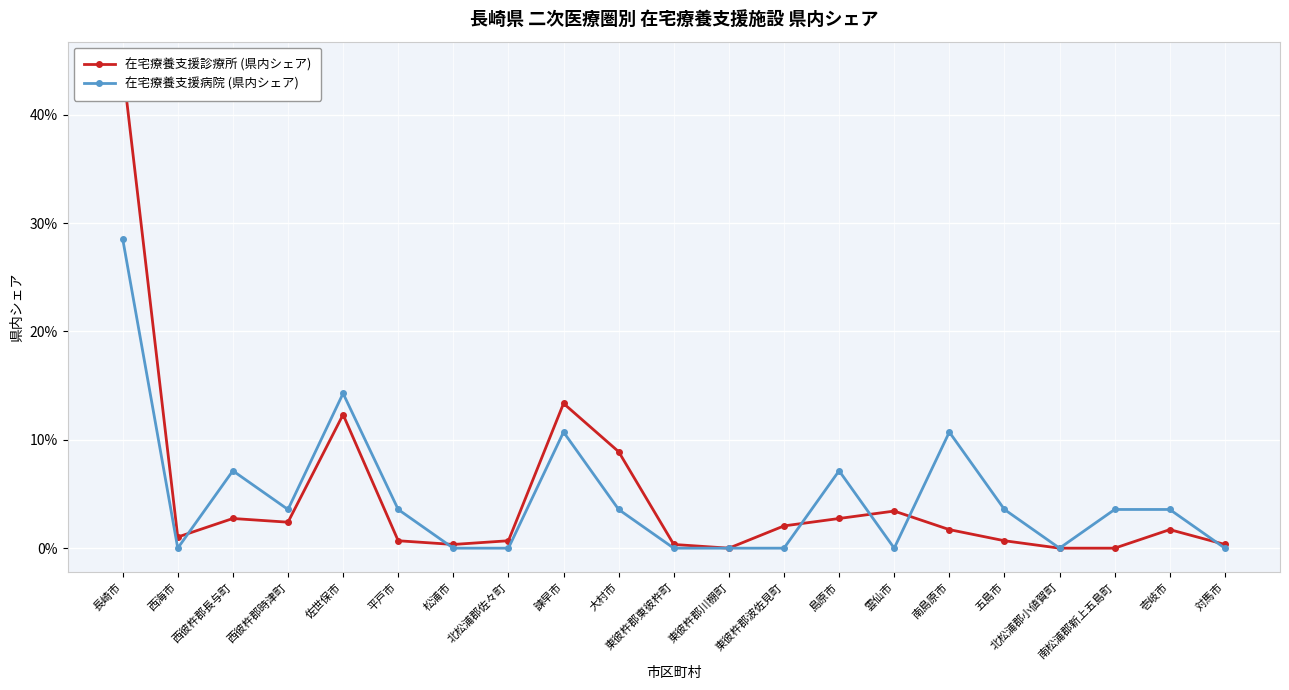

What is the label of the 16th point from the left?

南島原市